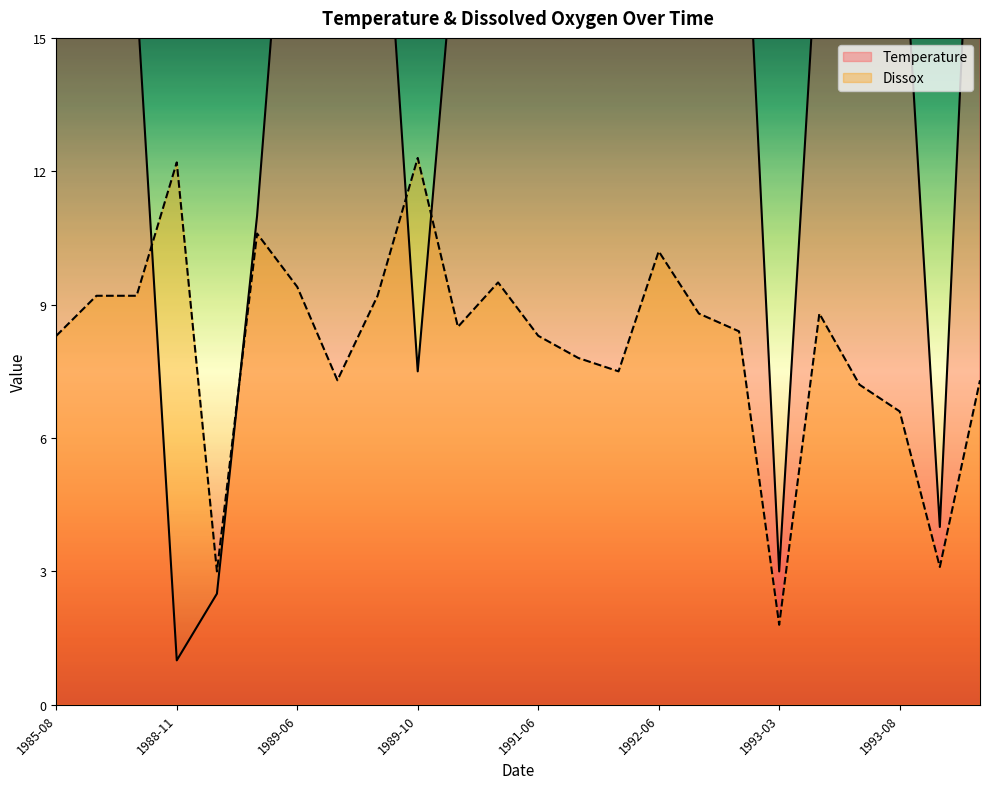

What is the maximum value shown in the chart?

25.0